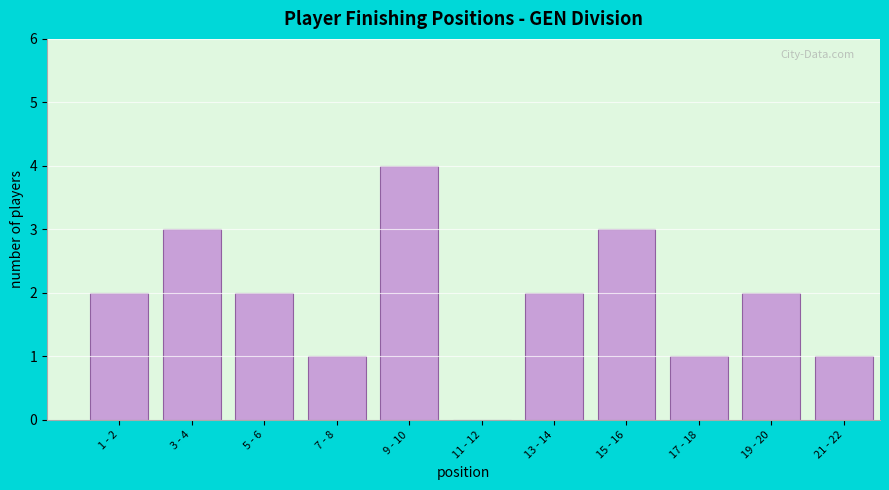

Reading right to left, extract all data points from this chart.

21 - 22=1	19 - 20=2	17 - 18=1	15 - 16=3	13 - 14=2	11 - 12=0	9 - 10=4	7 - 8=1	5 - 6=2	3 - 4=3	1 - 2=2